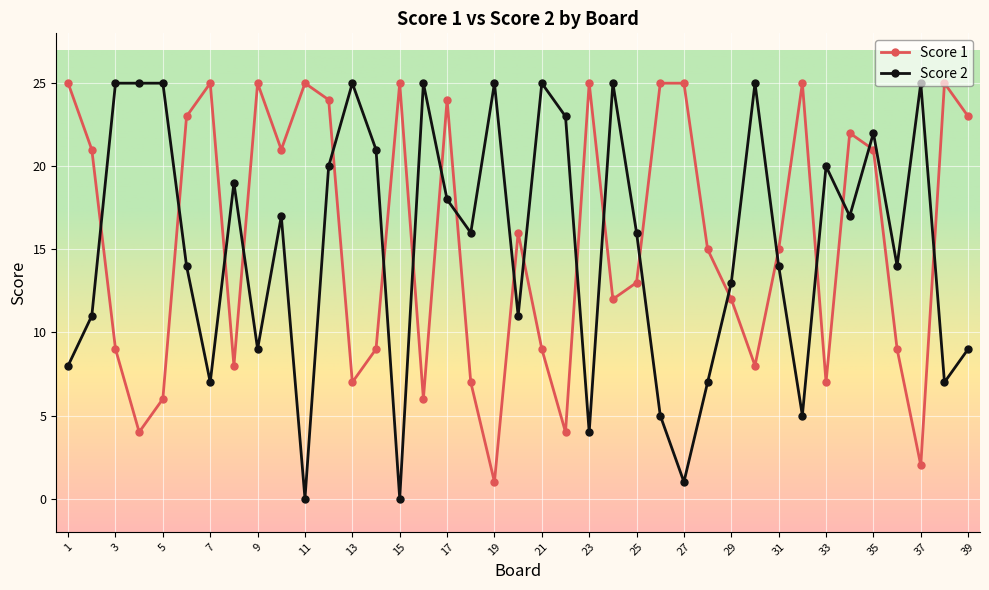

True or false: Score 2 and Score 1 cross at least once.

True